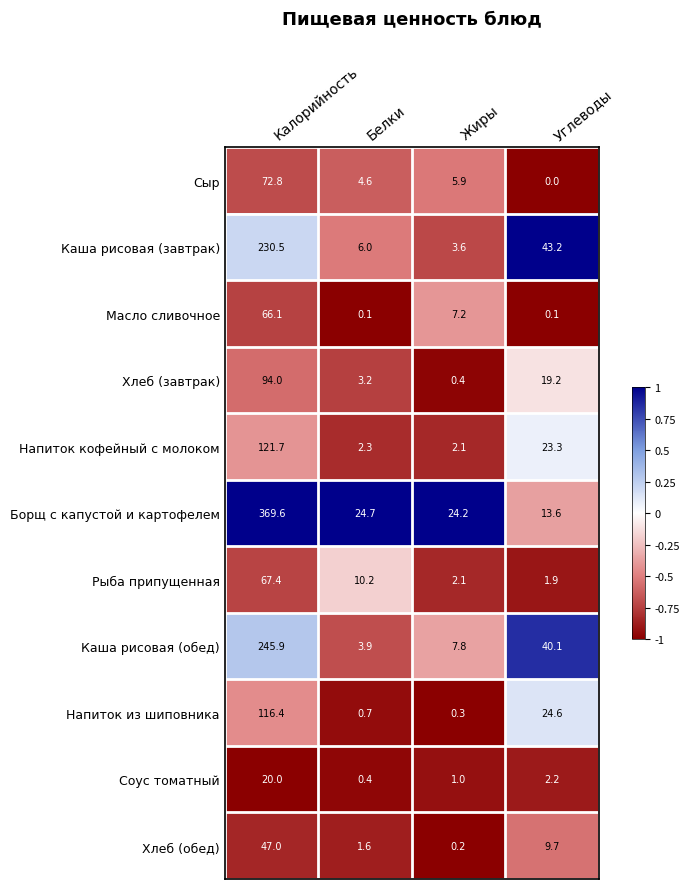

Rank the categories by Рыба припущенная value from highest to lowest.

Калорийность, Белки, Жиры, Углеводы